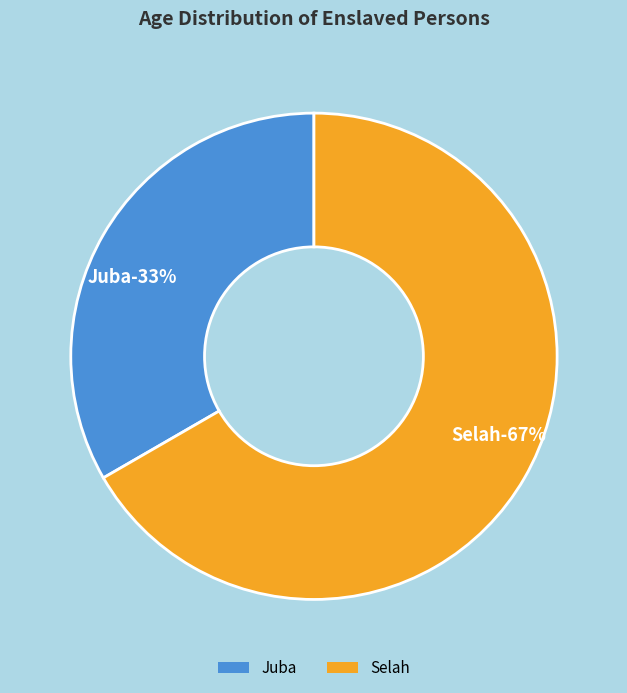

What percentage is the Juba slice, to the nearest percent?

33%